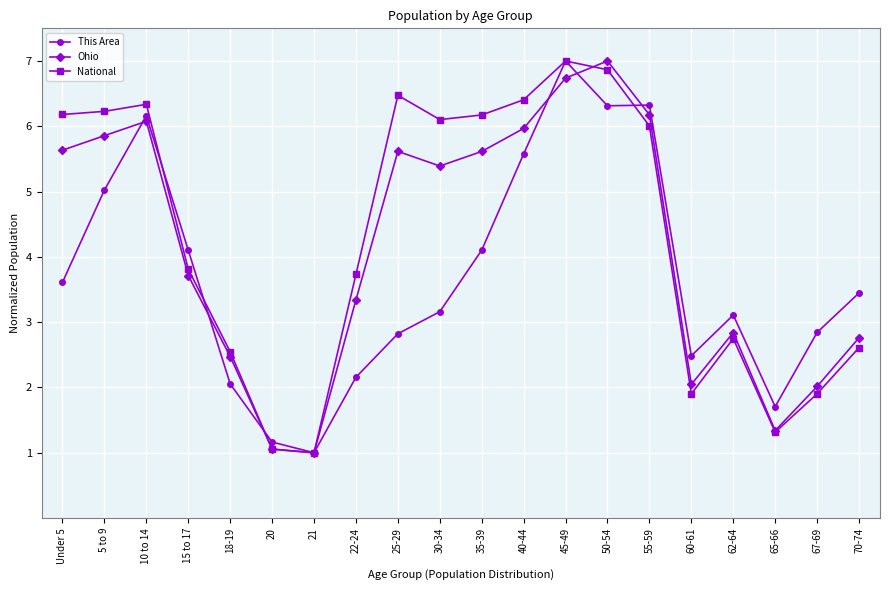

After their last crossing, which series has the higher values: This Area or Ohio?

This Area